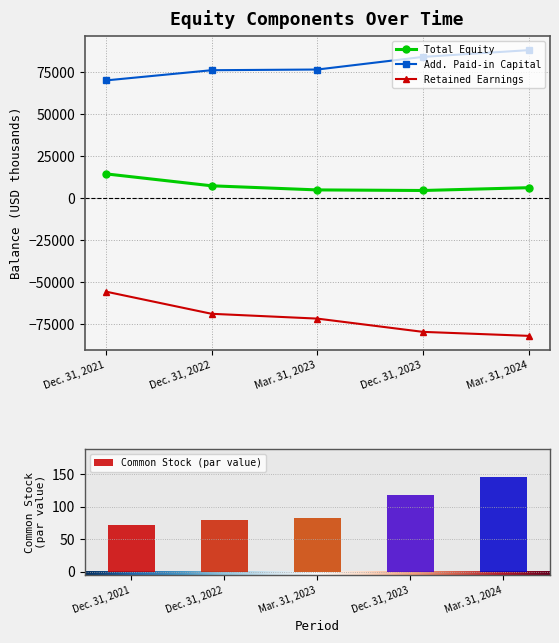

At which label does Additional Paid-in Capital [Member] reach its minimum?

Dec. 31, 2021